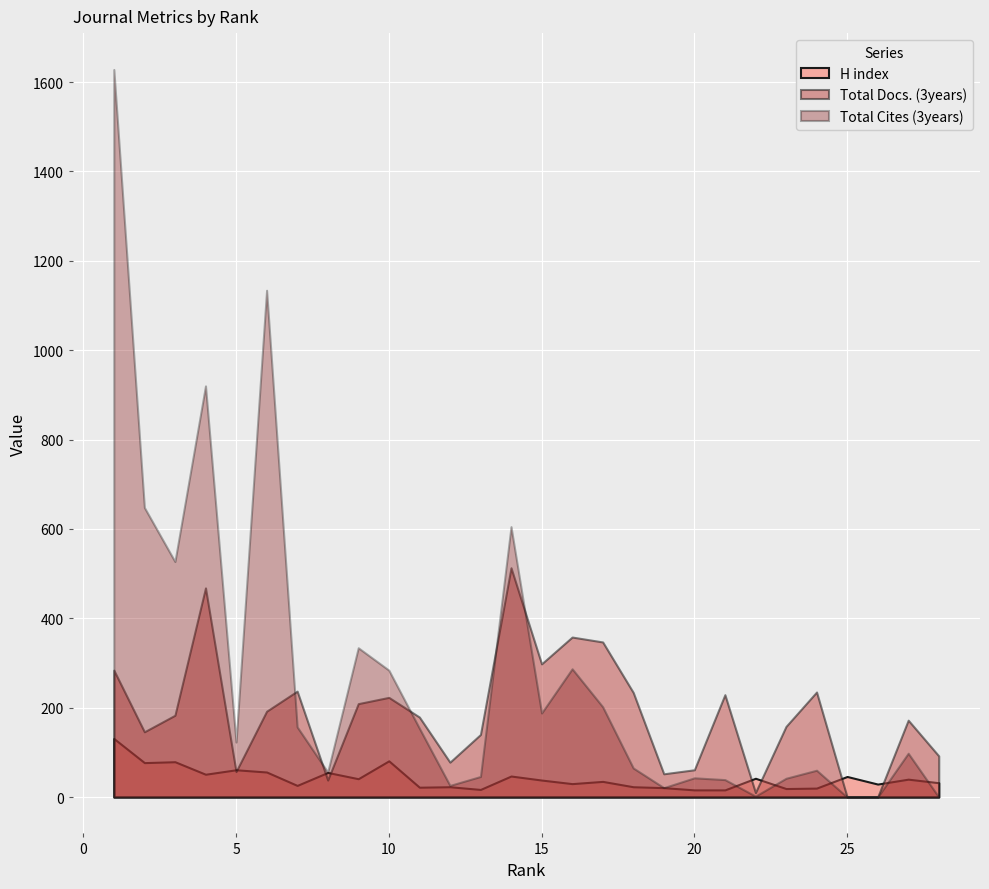

What is the spread (max minus min) of values at 9?

293